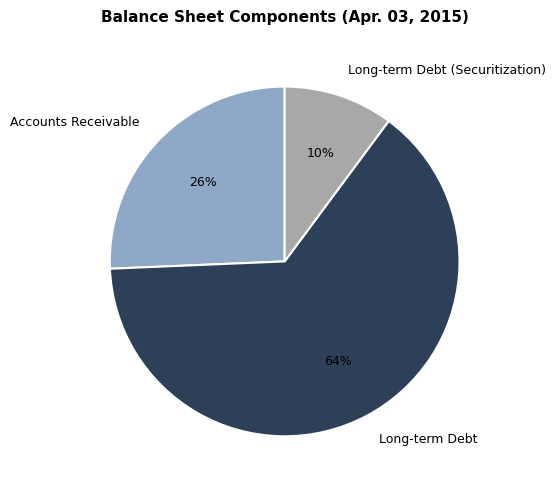

The Accounts Receivable slice represents 38% of the pie. True or false?

False